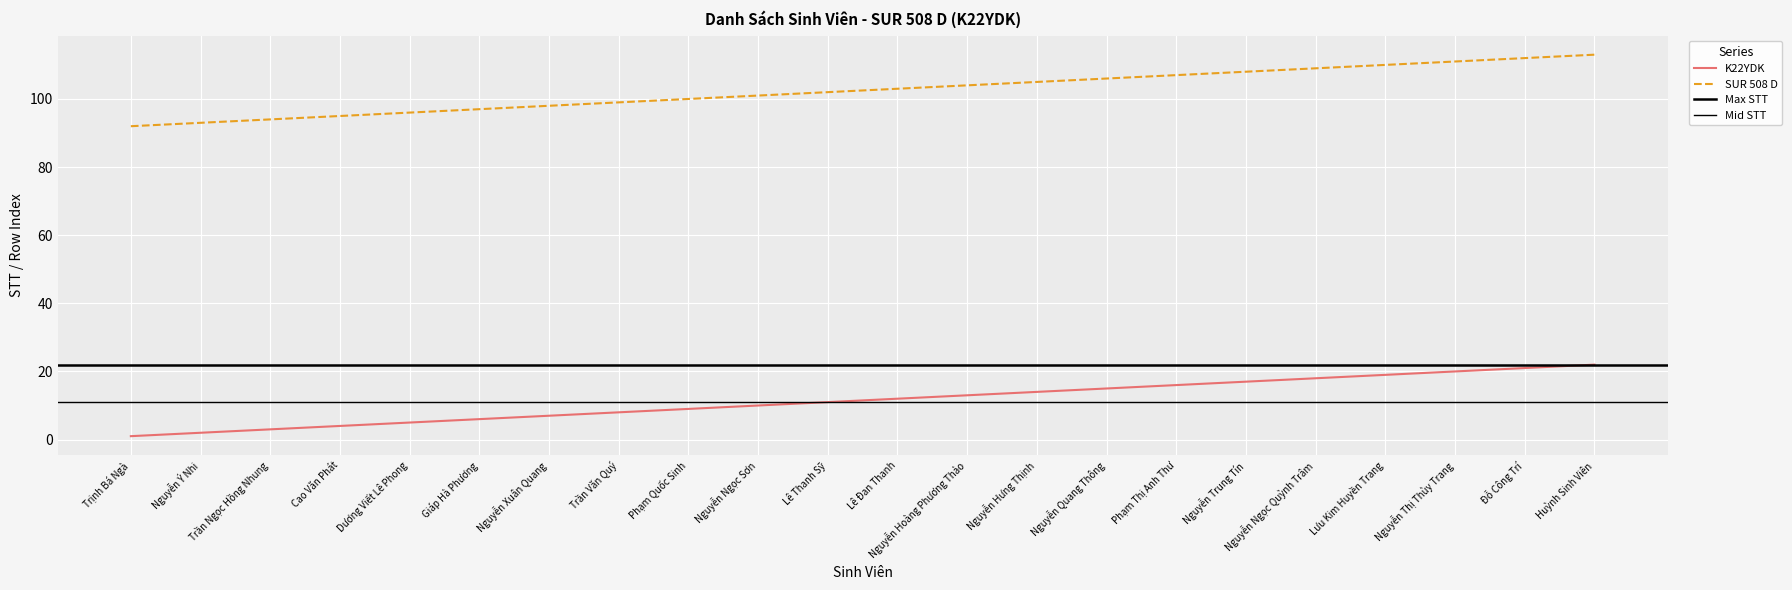

True or false: SUR 508 D has more than 2 points higher than both neighbors.

False